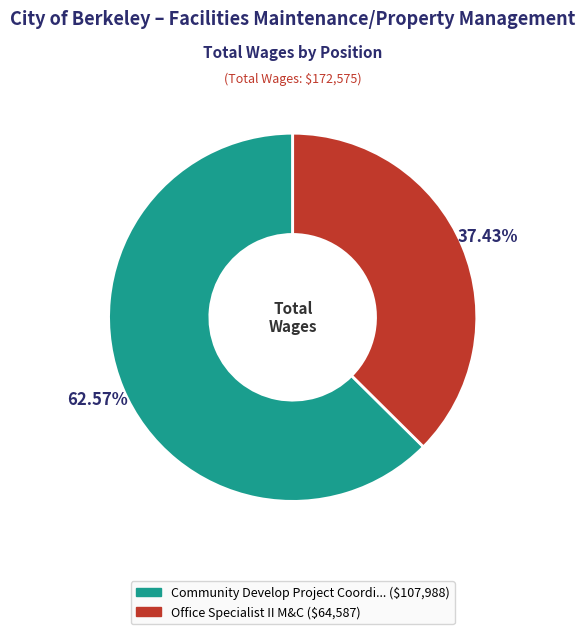

How many slices are in this pie chart?

2